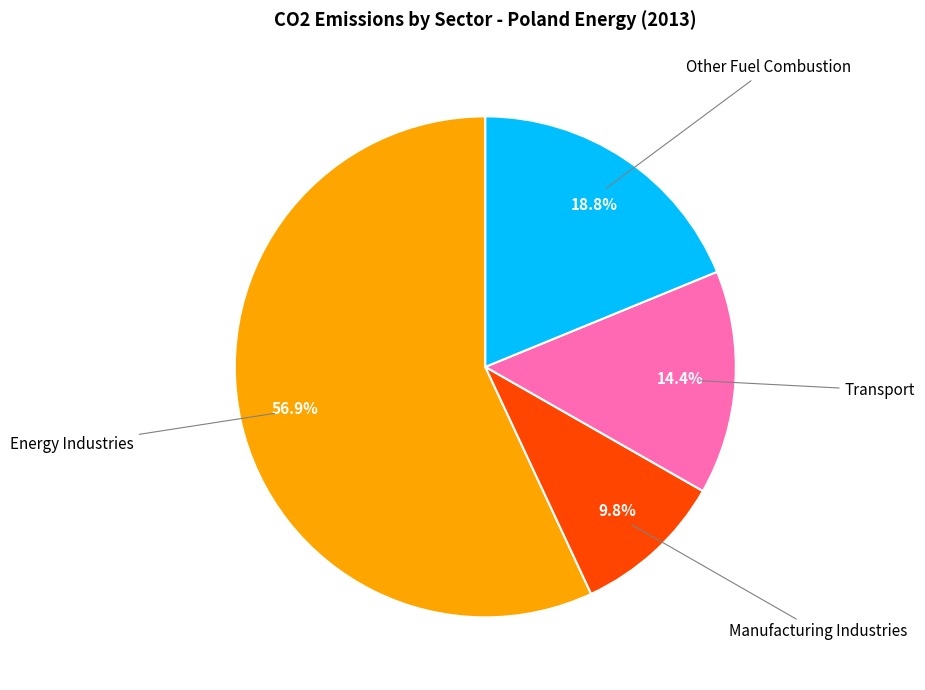

Is there any slice that represents more than half of the pie?

Yes